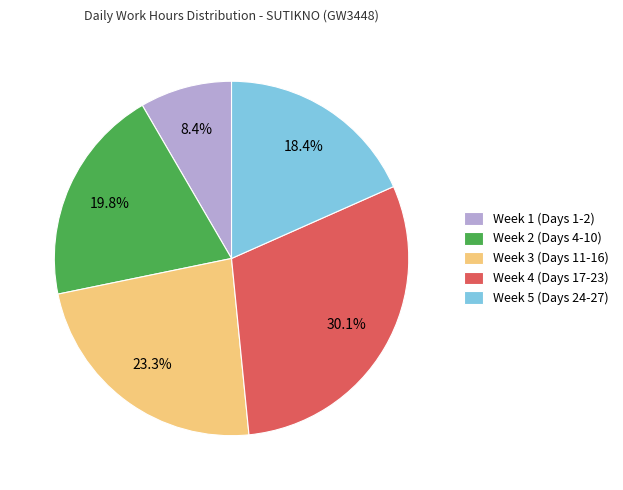

What percentage do Week 5 (Days 24-27) and Week 3 (Days 11-16) together represent?

41.7%